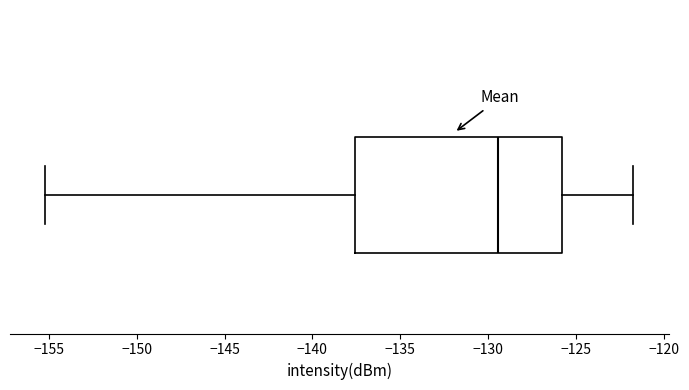

Transcribe this box plot: give where the median line is, the range the box spans, and where the two whiskers end, as read against the x-axis. The values are not printed on the chart, so give them approximately, as read against the axis.

median -129.5, box -137.5 to -126.0, whiskers -155.0 to -121.5